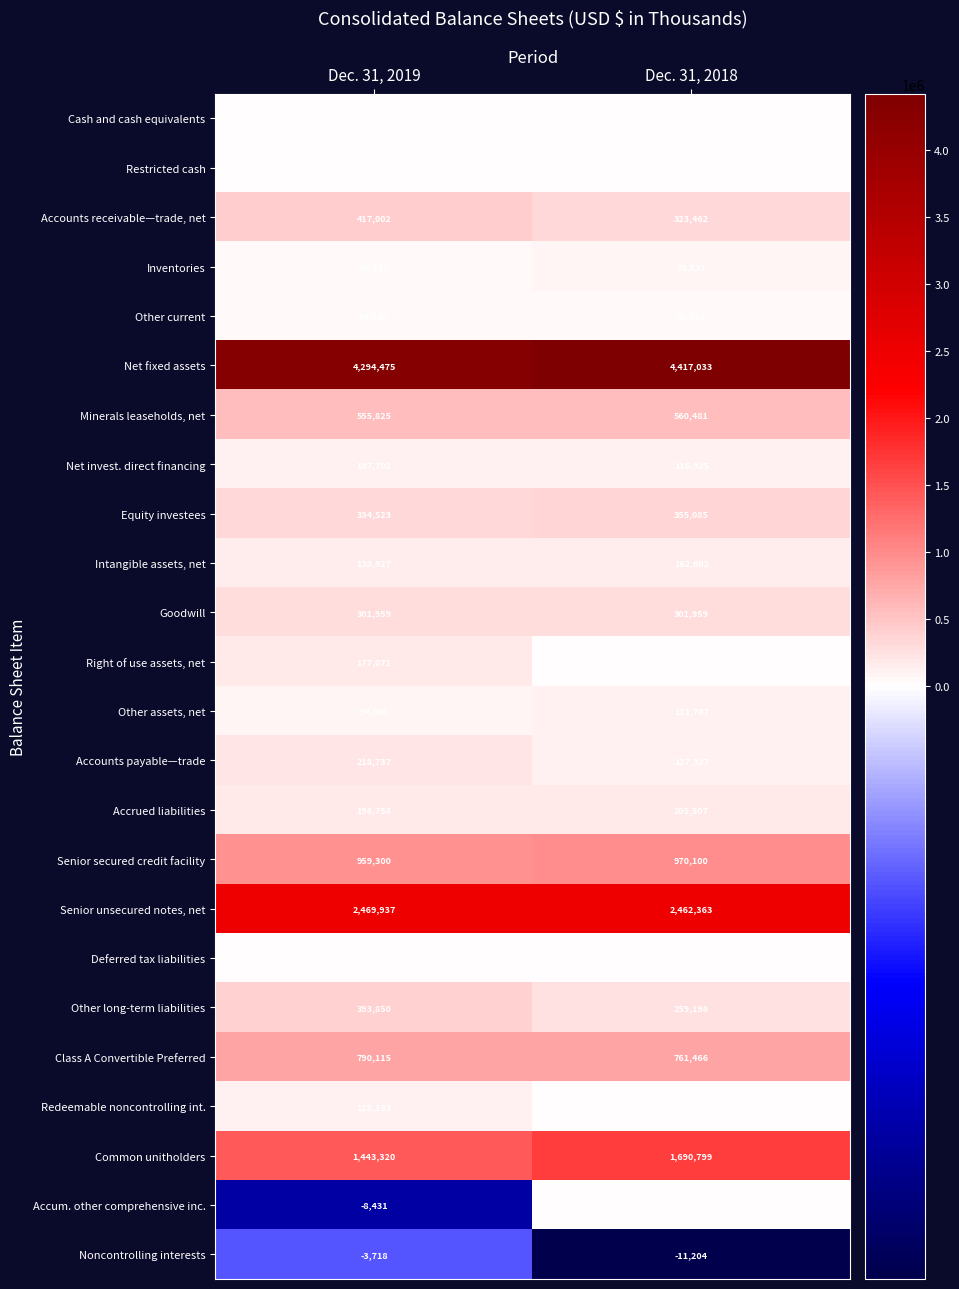

Is the value of Net invest. direct financing at Dec. 31, 2018 greater than the value of Class A Convertible Preferred at Dec. 31, 2018?

No